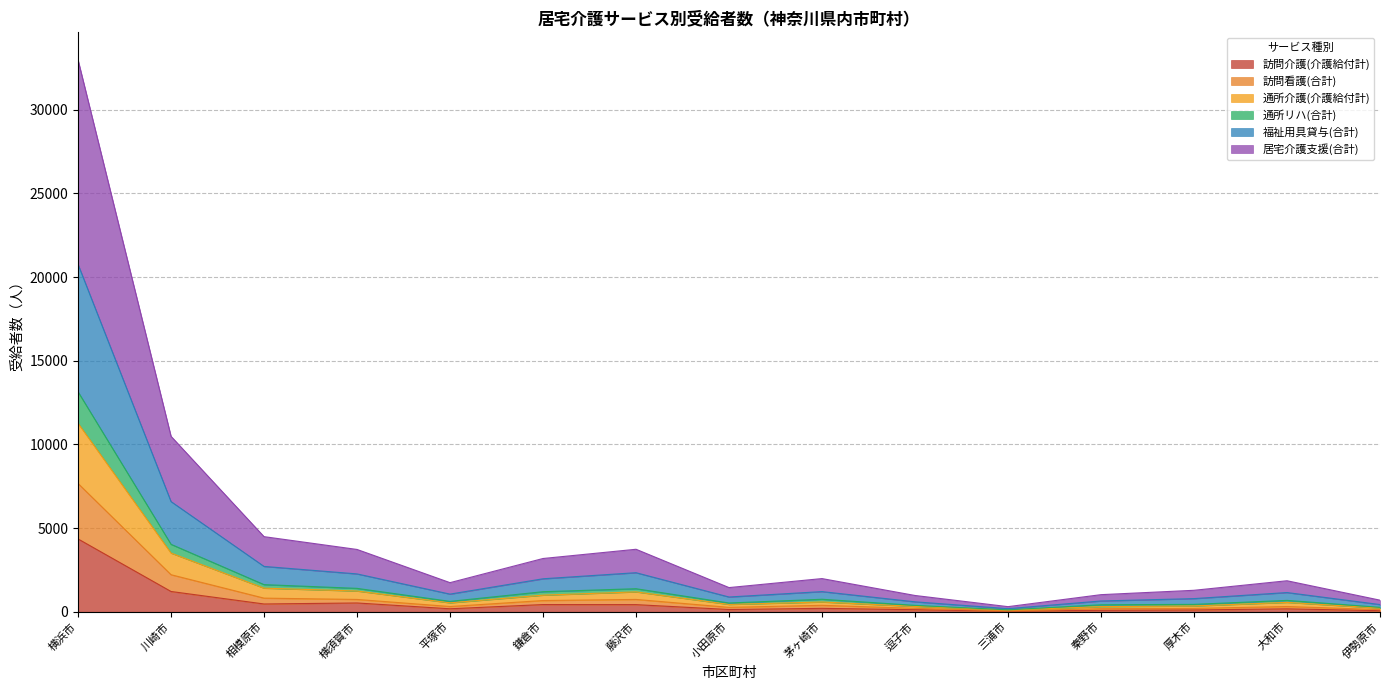

What is the difference between the second highest and second lowest values in the 訪問介護(介護給付計) series?

1149